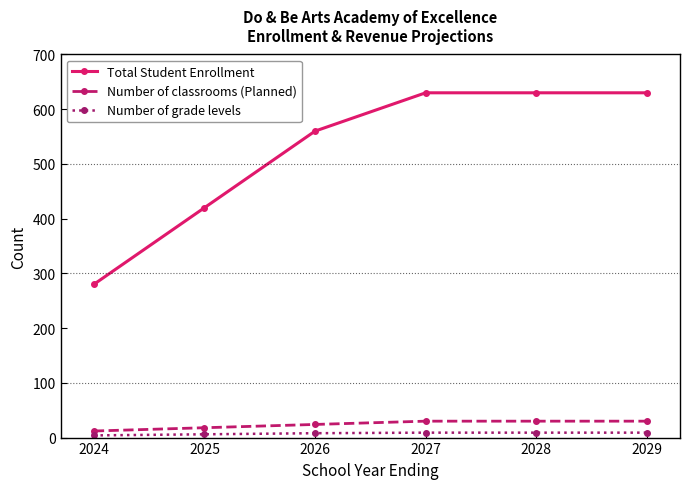

True or false: Total Student Enrollment has more than 1 points higher than both neighbors.

False